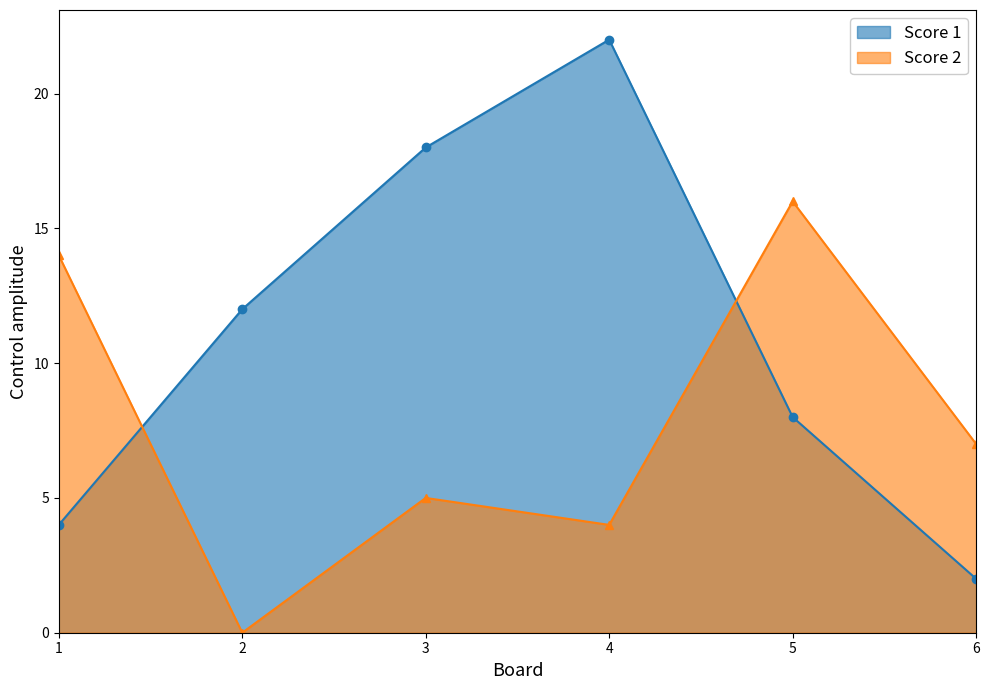

What is the value of the Score 2 point at the 3rd from the left?

5